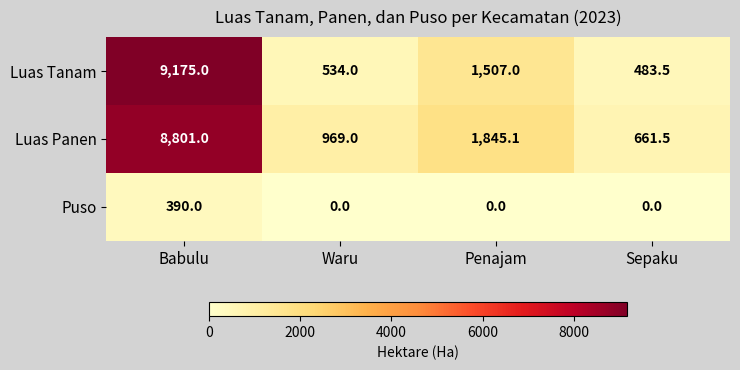

At Waru, list the series in order from largest to smallest.

Luas Panen, Luas Tanam, Puso